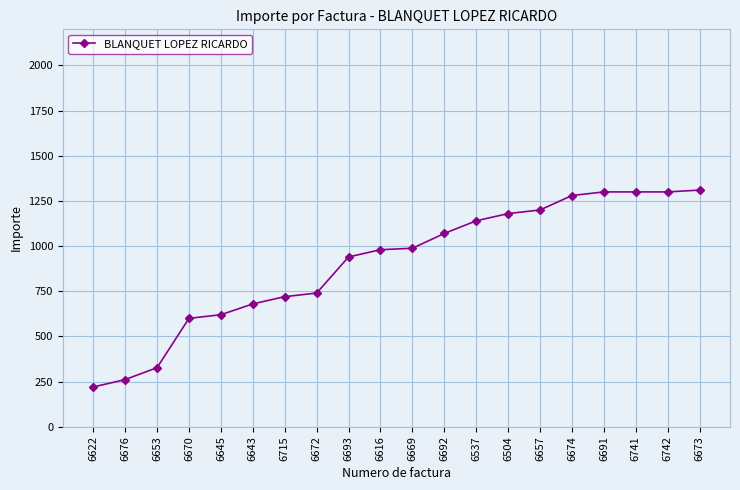

Approximately how many times larger is the value at 6669 compared to 6691?

0.8